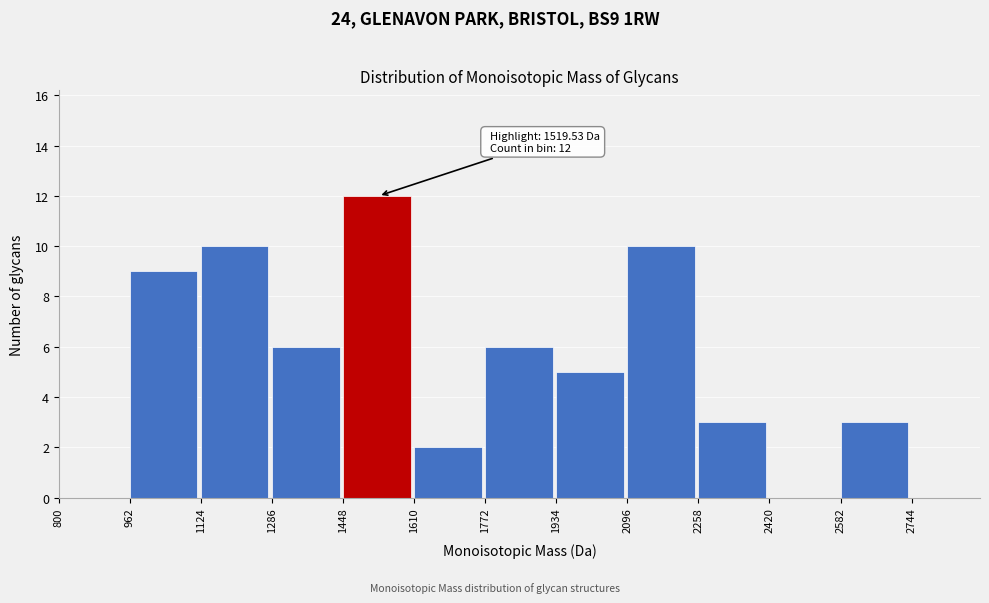

Which range on the x-axis has the tallest bar?

1448 to 1610